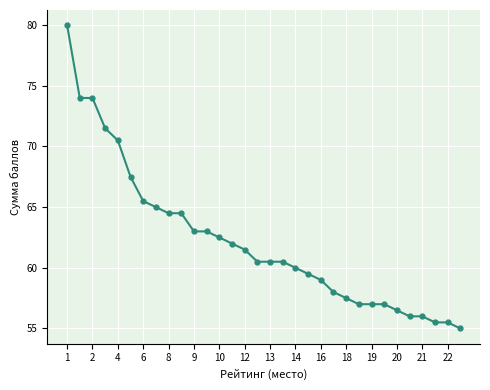

What is the value of the 24th point from the left?

57.0